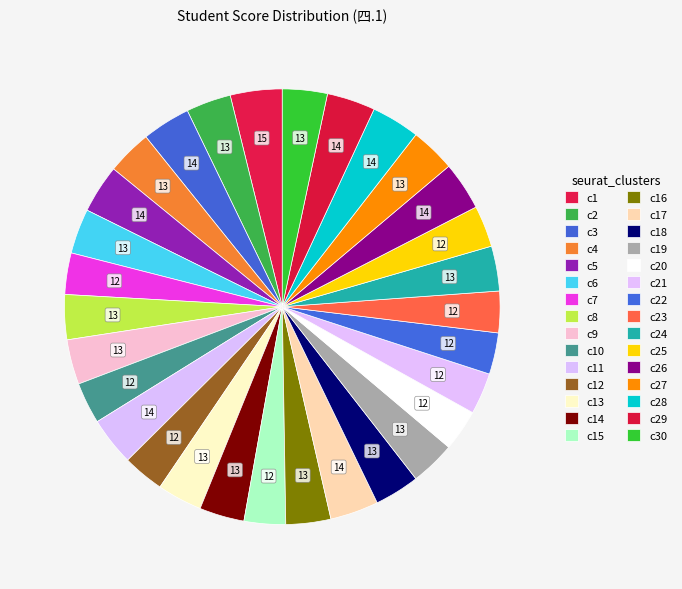

How many segments does this pie chart have?

30